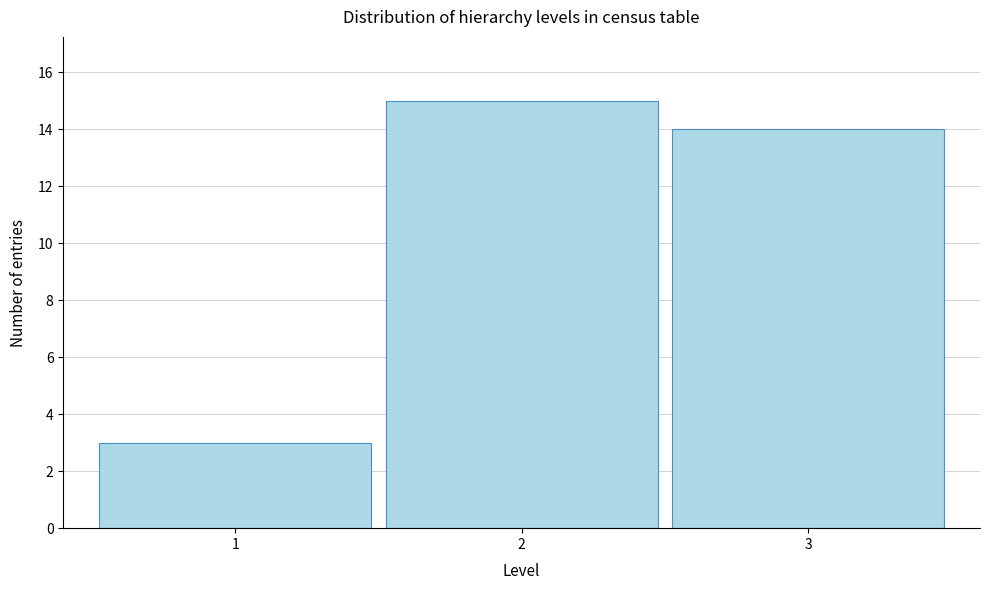

Reading left to right, transcribe all the data shown in this chart.

1=3	2=15	3=14